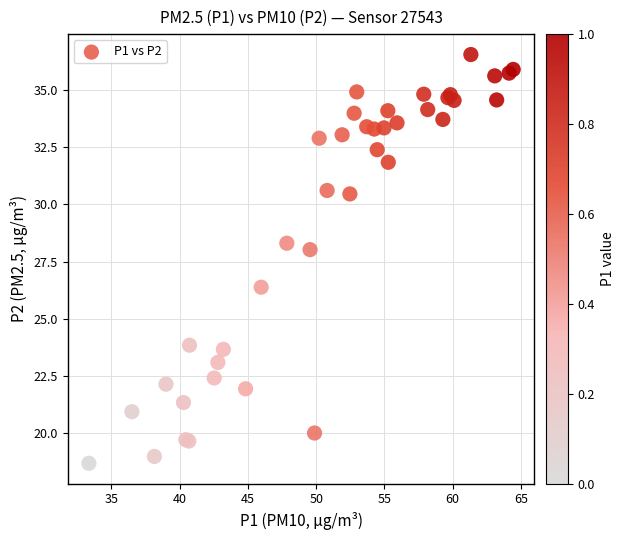

What Y value in the scatter plot is closest to 27?

26.4